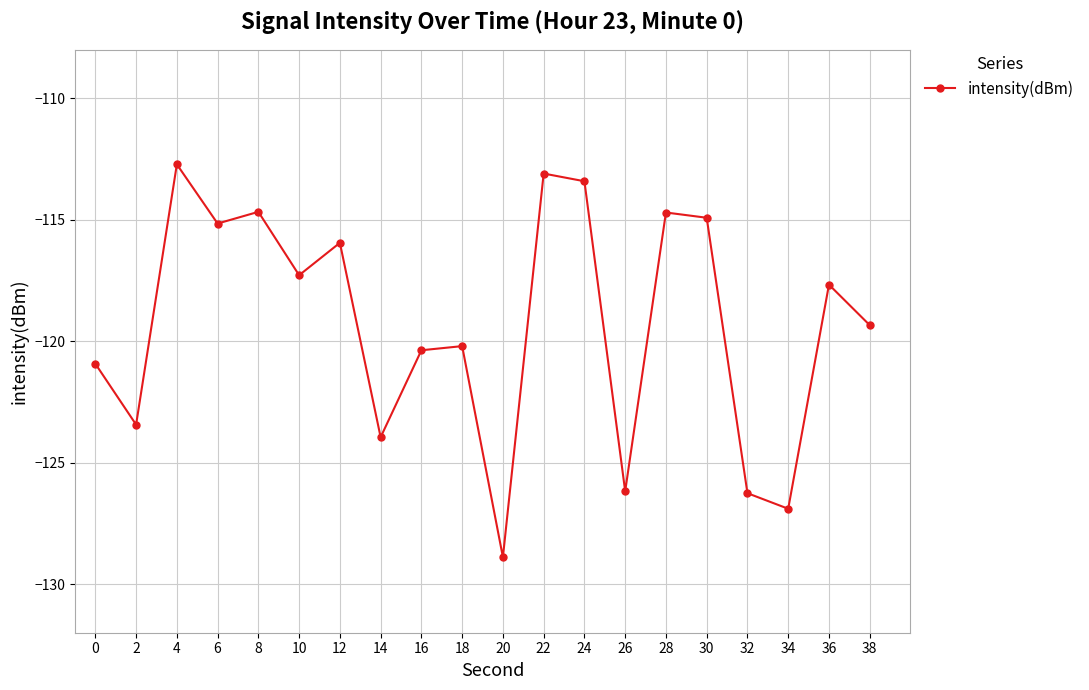

True or false: the data shows -210.5 at 38.

False